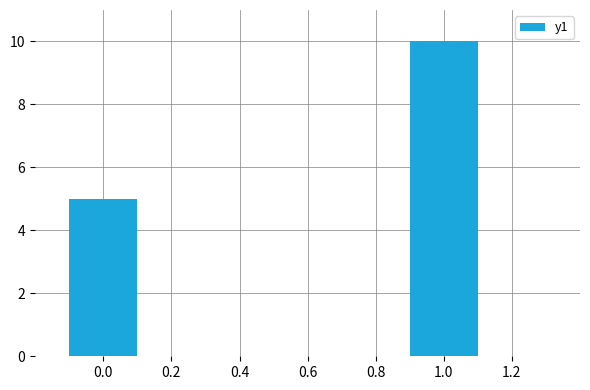

Is it true that the value at 0.0 is 8?

False